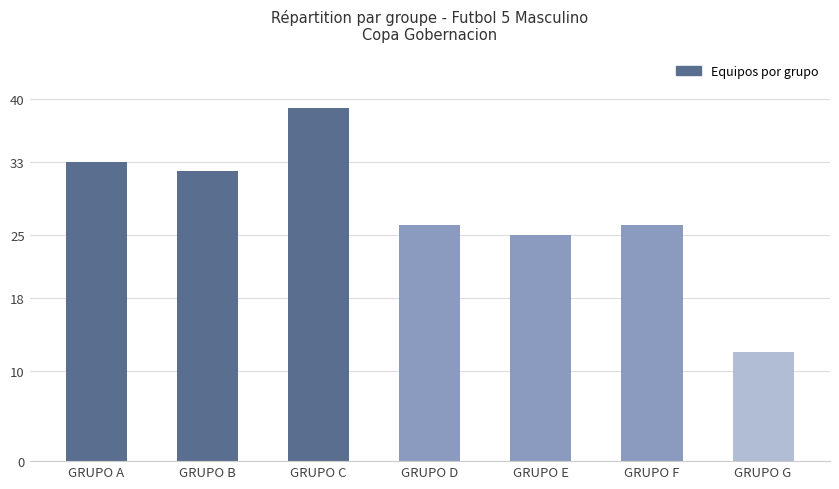

At which label is the value closest to 25?

GRUPO E